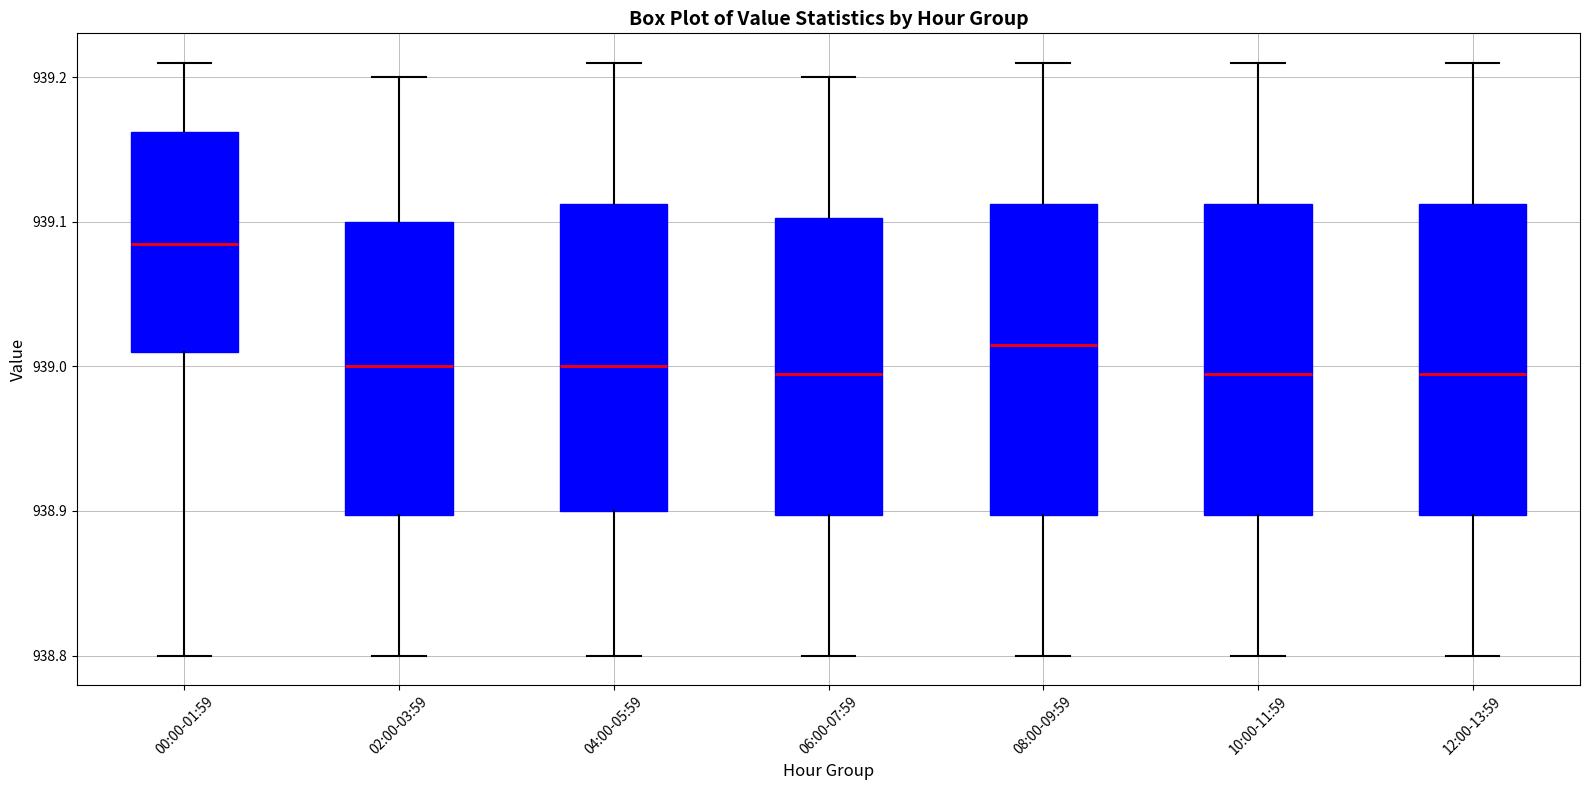

Which box has the highest median line?

00:00-01:59